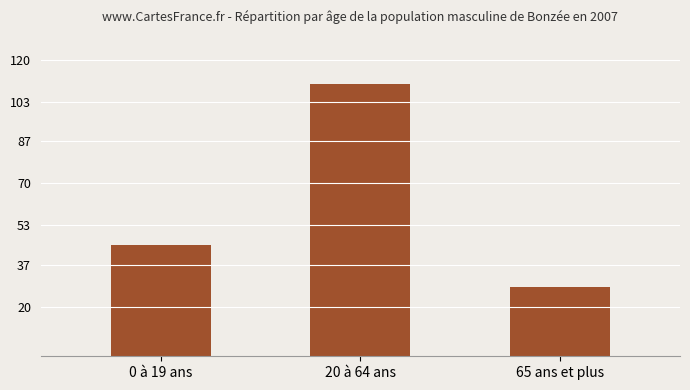

Reading left to right, what are all the values shown in this chart?

45	110	28